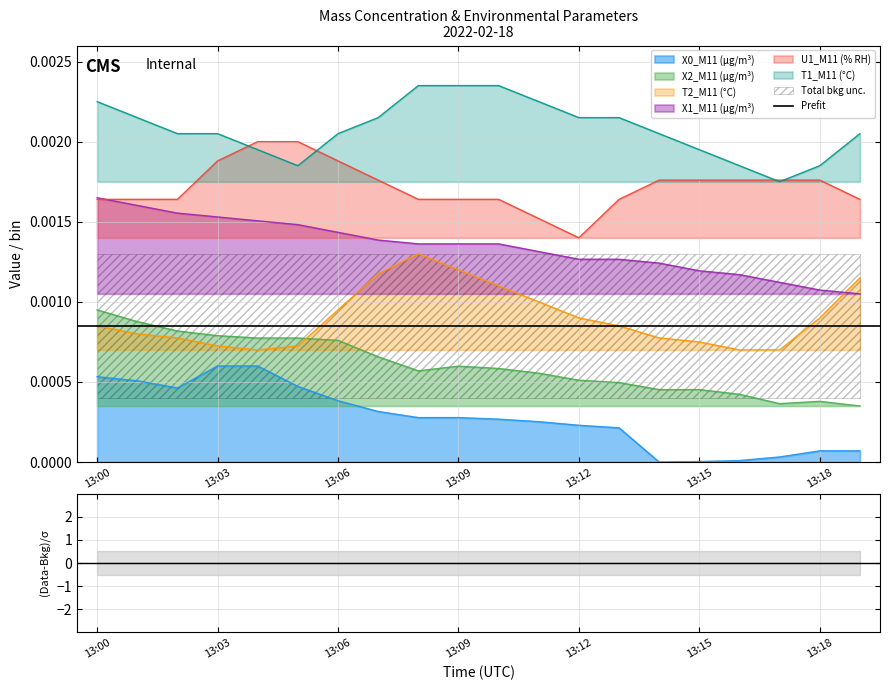

Does the chart have visible grid lines?

Yes